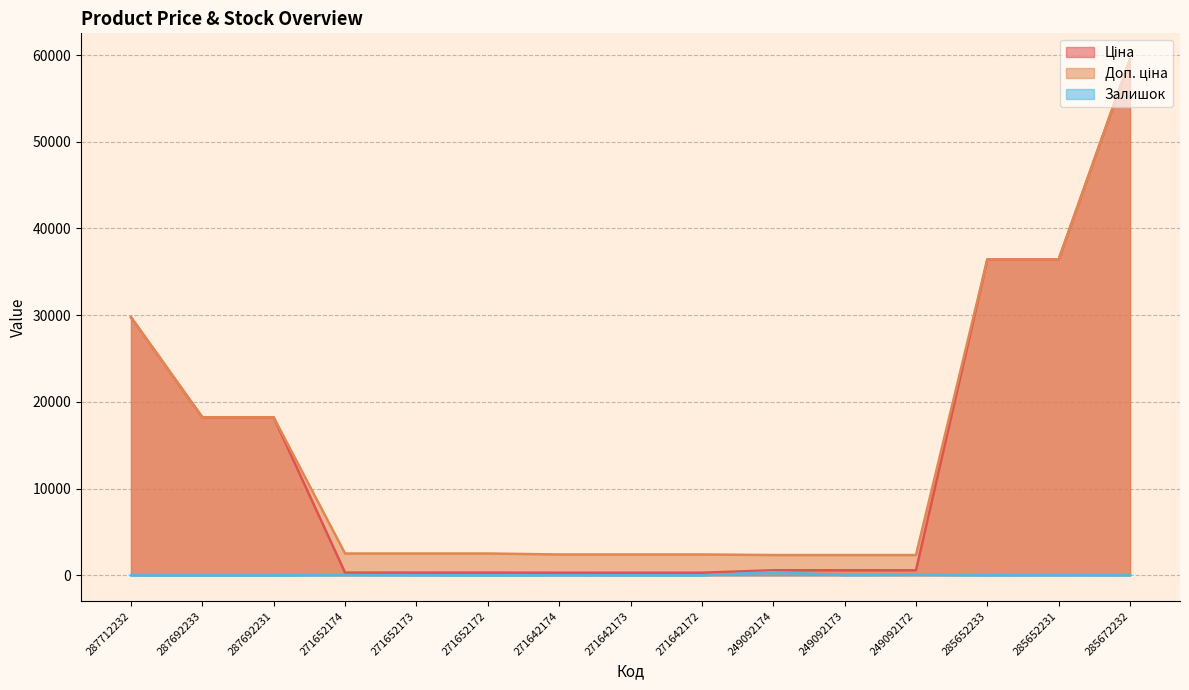

What is the average value of the Доп. ціна series?

14689.6